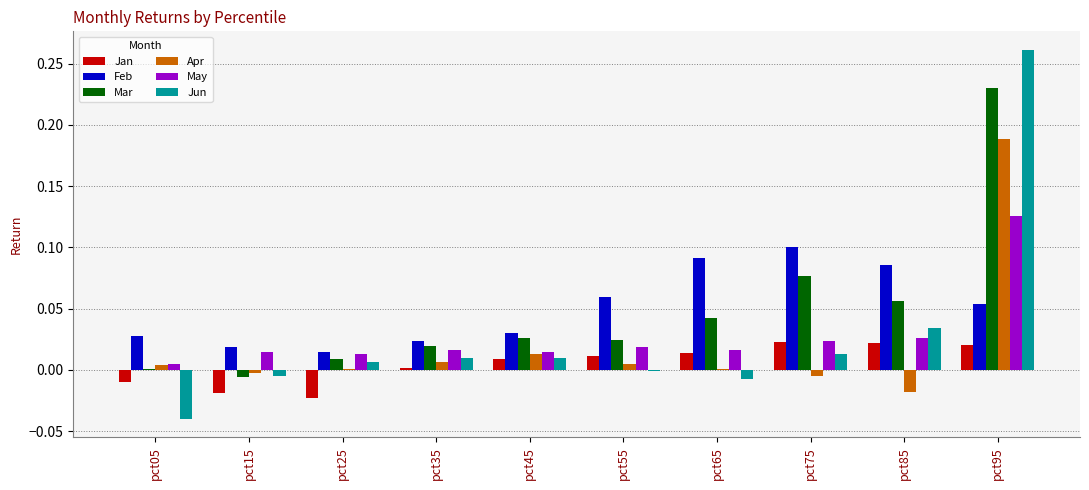

How many series are shown in this chart?

6